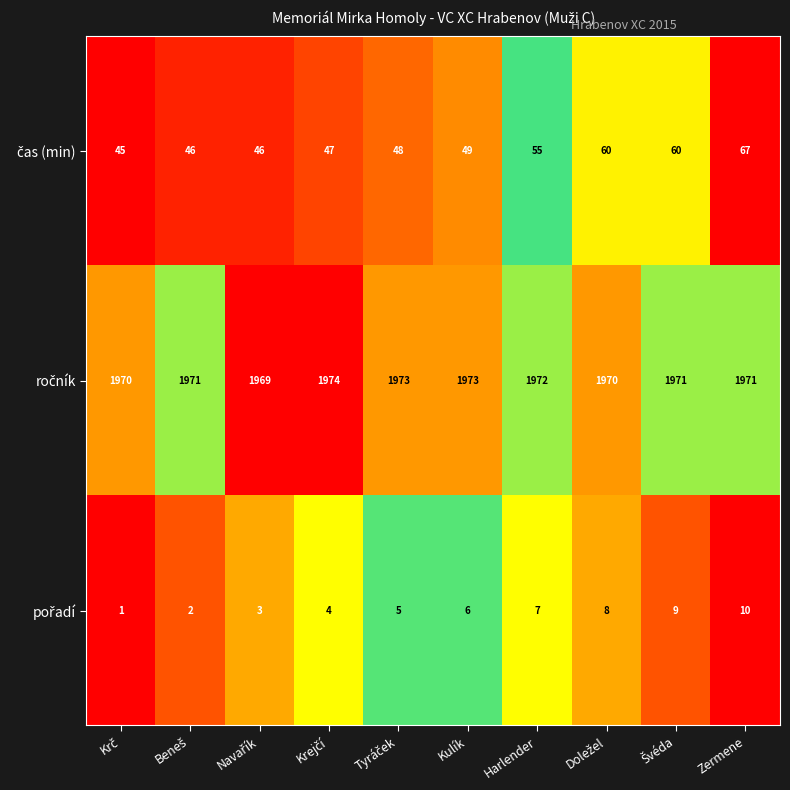

Count the number of data series in this chart.

3